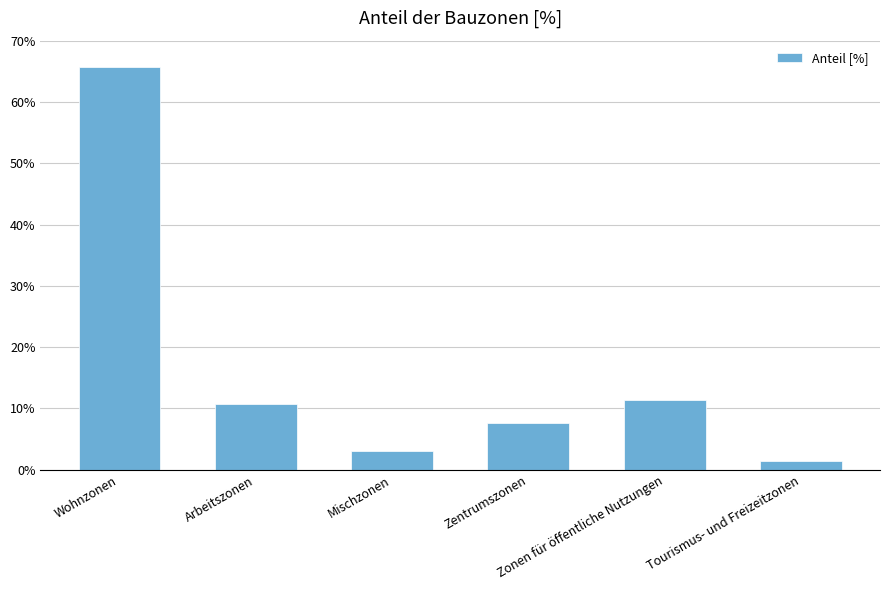

The value at Tourismus- und Freizeitzonen is 0.0. True or false?

False